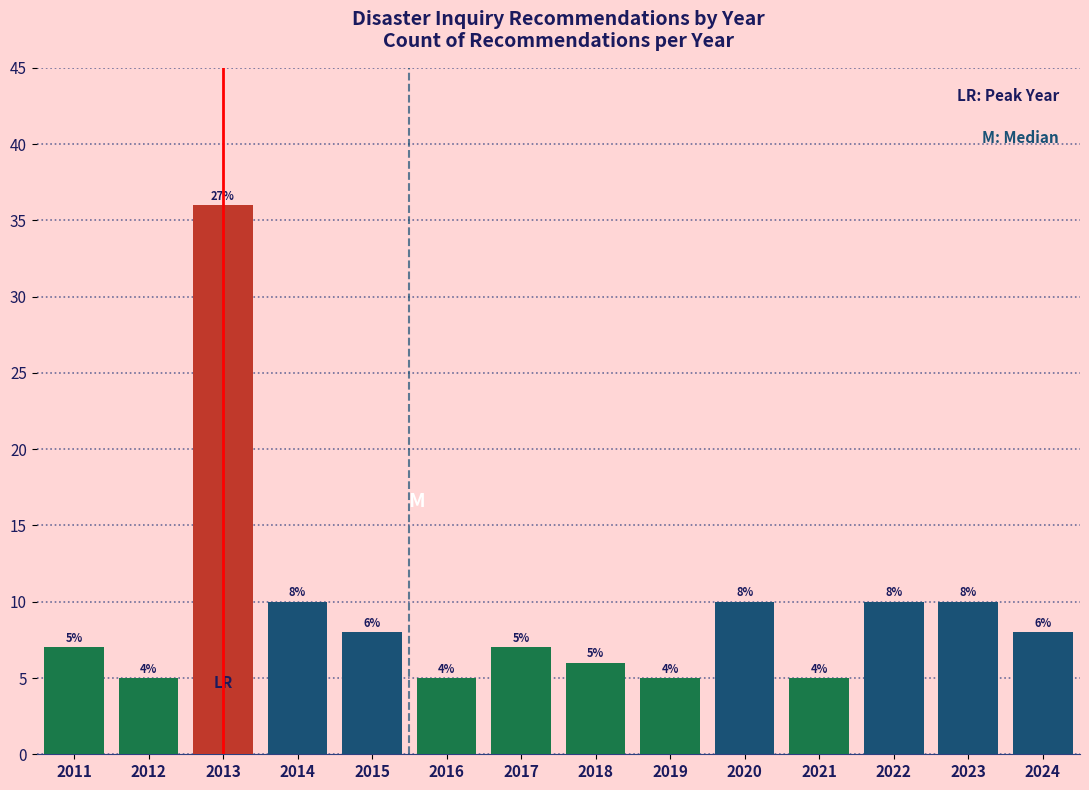

Reading left to right, what are all the values shown in this chart?

2011=7	2012=5	2013=36	2014=10	2015=8	2016=5	2017=7	2018=6	2019=5	2020=10	2021=5	2022=10	2023=10	2024=8